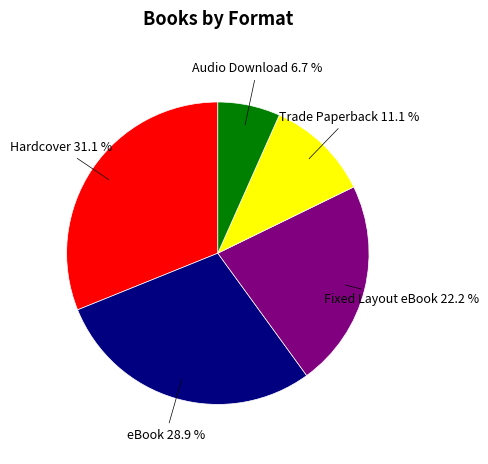

Is there a majority slice in this chart?

No